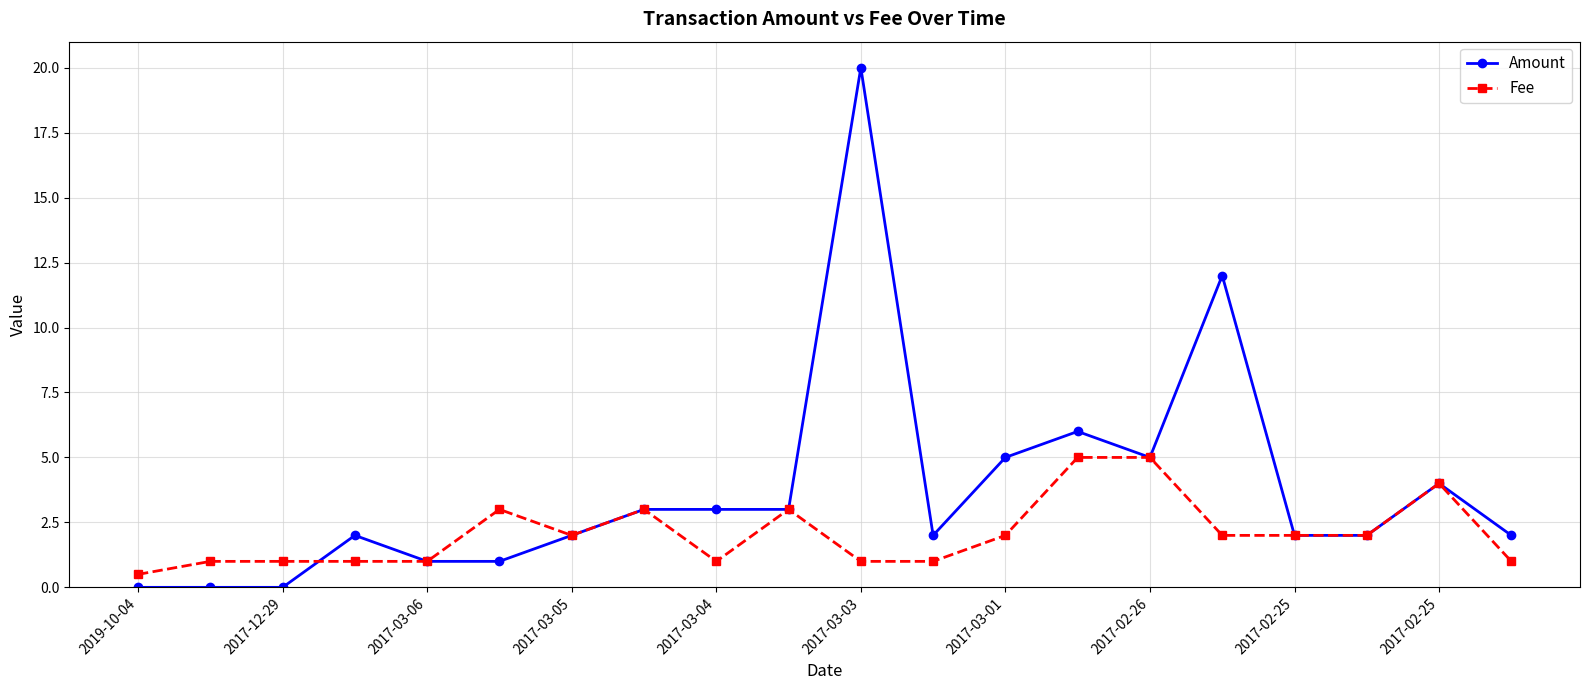

What is the greatest value displayed?

20.0